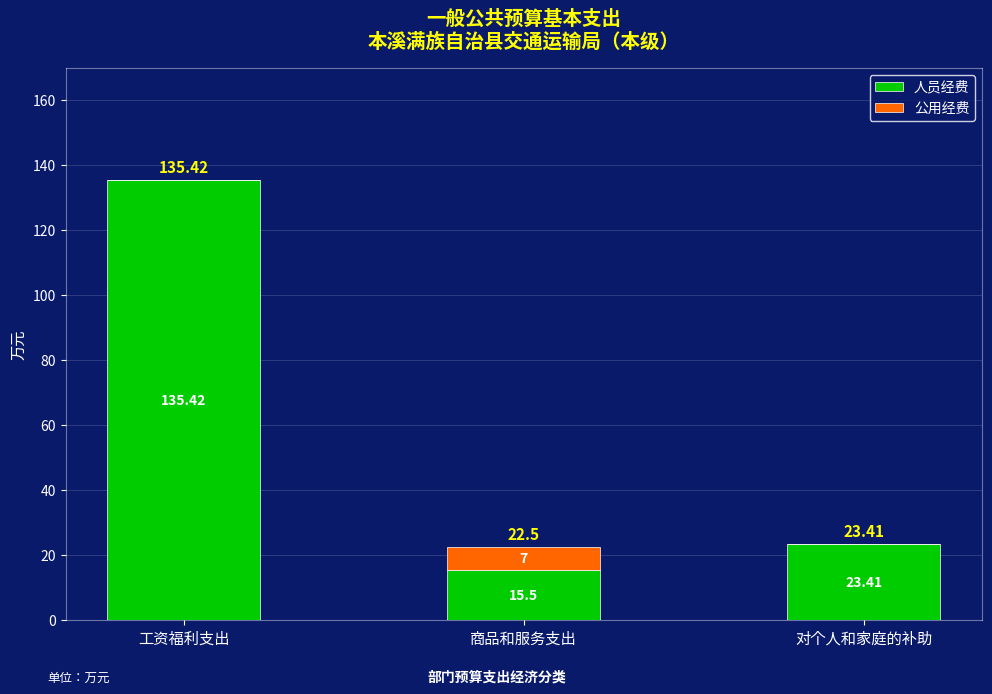

What is the sum of the 人员经费 values at 商品和服务支出 and 对个人和家庭的补助?

38.9